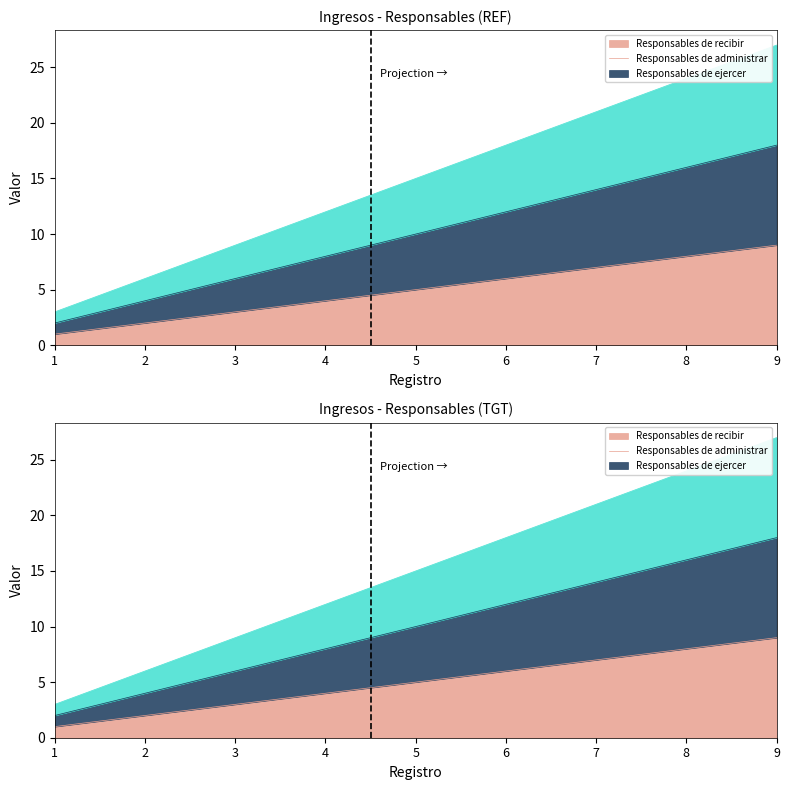

What is the value of the Responsables de administrar point at the 3rd from the left?

6